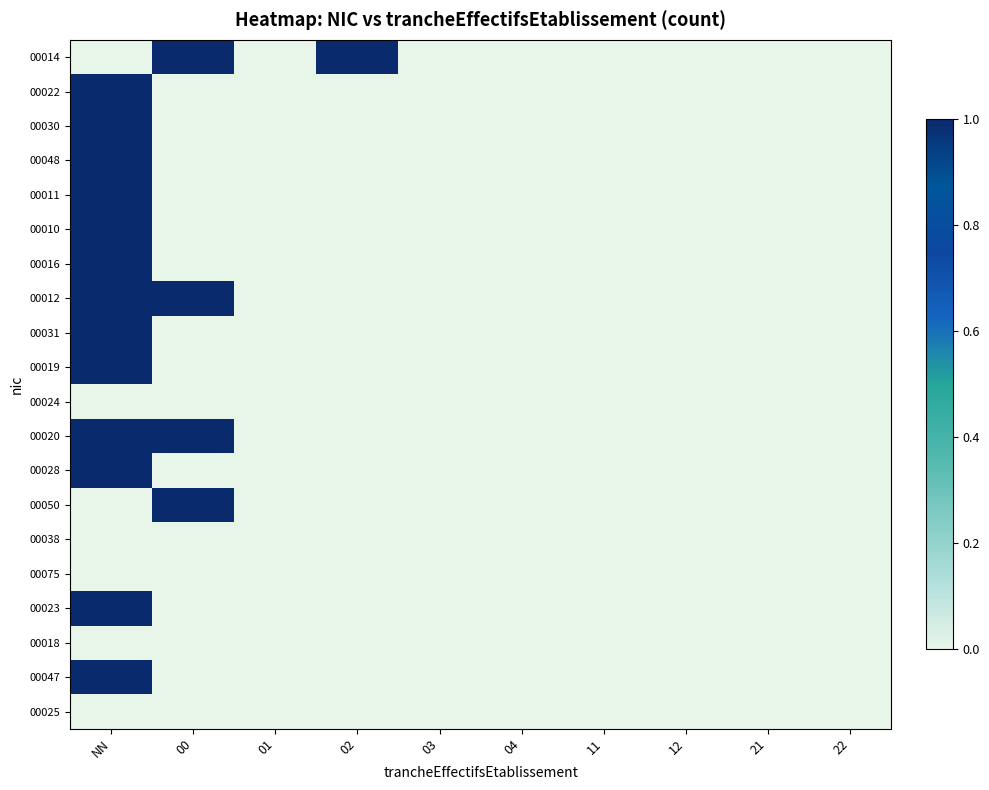

Reading left to right, what are all the values shown in this chart?

00014: NN=0	00=1	01=0	02=1	03=0	04=0	11=0	12=0	21=0	22=0
00022: NN=1	00=0	01=0	02=0	03=0	04=0	11=0	12=0	21=0	22=0
00030: NN=1	00=0	01=0	02=0	03=0	04=0	11=0	12=0	21=0	22=0
00048: NN=1	00=0	01=0	02=0	03=0	04=0	11=0	12=0	21=0	22=0
00011: NN=1	00=0	01=0	02=0	03=0	04=0	11=0	12=0	21=0	22=0
00010: NN=1	00=0	01=0	02=0	03=0	04=0	11=0	12=0	21=0	22=0
00016: NN=1	00=0	01=0	02=0	03=0	04=0	11=0	12=0	21=0	22=0
00012: NN=1	00=1	01=0	02=0	03=0	04=0	11=0	12=0	21=0	22=0
00031: NN=1	00=0	01=0	02=0	03=0	04=0	11=0	12=0	21=0	22=0
00019: NN=1	00=0	01=0	02=0	03=0	04=0	11=0	12=0	21=0	22=0
00024: NN=0	00=0	01=0	02=0	03=0	04=0	11=0	12=0	21=0	22=0
00020: NN=1	00=1	01=0	02=0	03=0	04=0	11=0	12=0	21=0	22=0
00028: NN=1	00=0	01=0	02=0	03=0	04=0	11=0	12=0	21=0	22=0
00050: NN=0	00=1	01=0	02=0	03=0	04=0	11=0	12=0	21=0	22=0
00038: NN=0	00=0	01=0	02=0	03=0	04=0	11=0	12=0	21=0	22=0
00075: NN=0	00=0	01=0	02=0	03=0	04=0	11=0	12=0	21=0	22=0
00023: NN=1	00=0	01=0	02=0	03=0	04=0	11=0	12=0	21=0	22=0
00018: NN=0	00=0	01=0	02=0	03=0	04=0	11=0	12=0	21=0	22=0
00047: NN=1	00=0	01=0	02=0	03=0	04=0	11=0	12=0	21=0	22=0
00025: NN=0	00=0	01=0	02=0	03=0	04=0	11=0	12=0	21=0	22=0